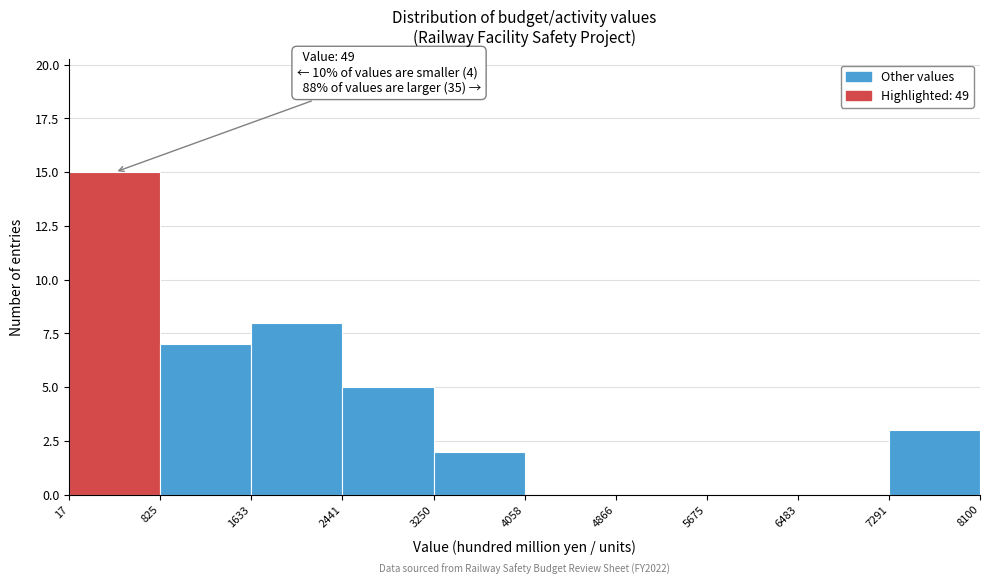

Over which range of the x-axis is the bar tallest?

17 to 825